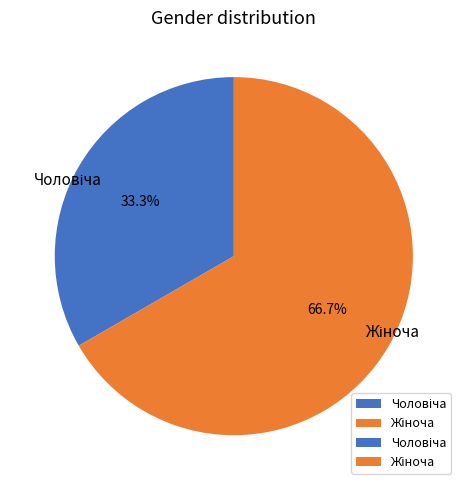

Is there any slice that represents more than half of the pie?

Yes